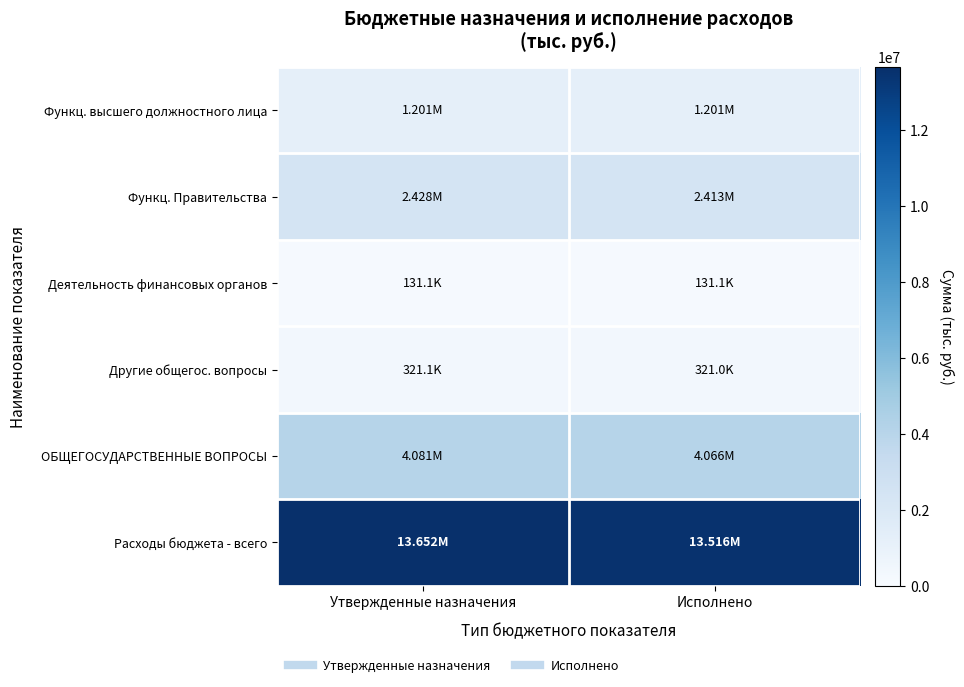

Reading left to right, transcribe all the data shown in this chart.

Функц. высшего должностного лица: Утвержденные назначения=1200792.0	Исполнено=1200791.6
Функц. Правительства: Утвержденные назначения=2428146.0	Исполнено=2412963.2
Деятельность финансовых органов: Утвержденные назначения=131125.0	Исполнено=131125.0
Другие общегос. вопросы: Утвержденные назначения=321053.5	Исполнено=320958.6
ОБЩЕГОСУДАРСТВЕННЫЕ ВОПРОСЫ: Утвержденные назначения=4081116.5	Исполнено=4065838.4
Расходы бюджета - всего: Утвержденные назначения=13652052.3	Исполнено=13516396.1